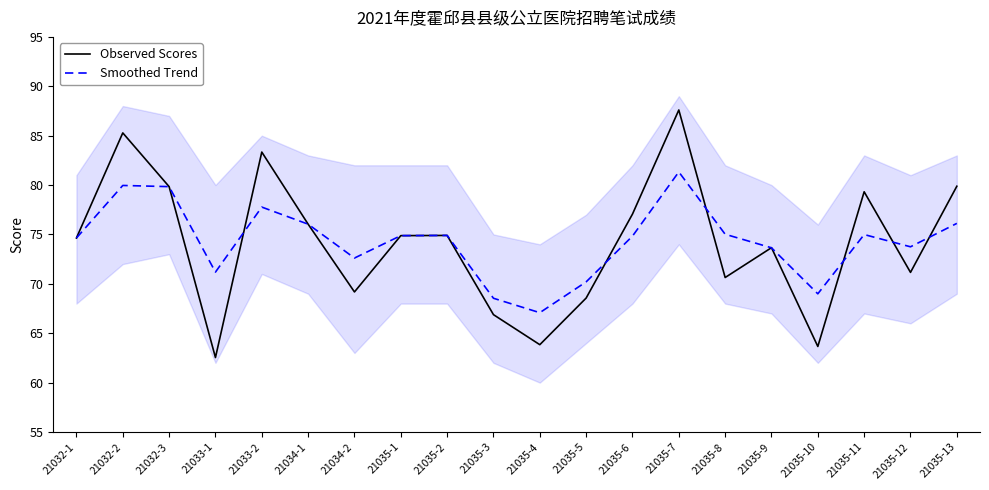

At which label is Smoothed Trend closest to 74?

21035-12